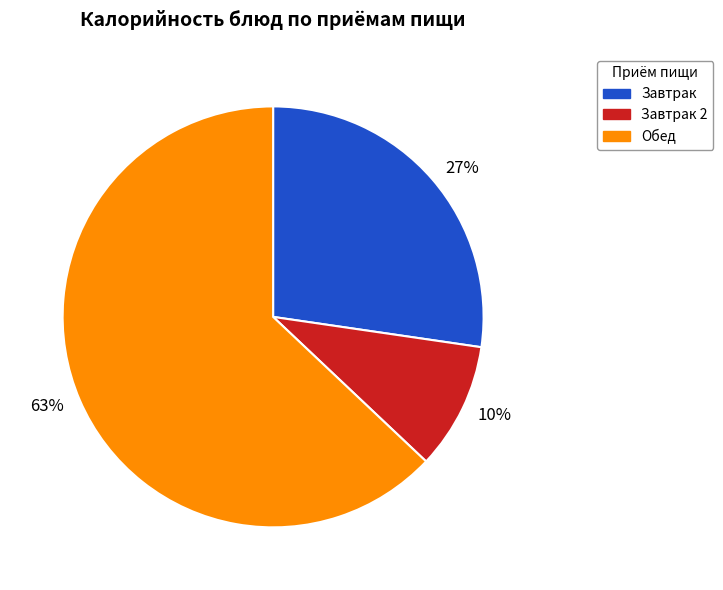

Which has a higher value, 63% or 10%?

63%